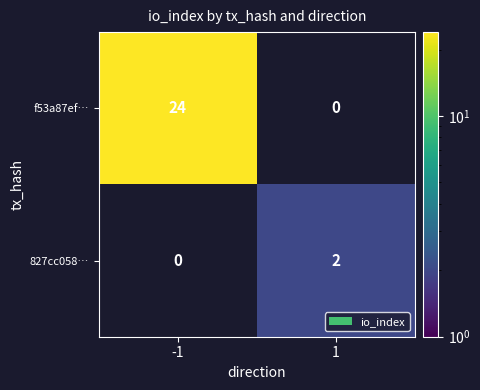

Rank the series by their average value, from highest to lowest.

f53a87ef…, 827cc058…